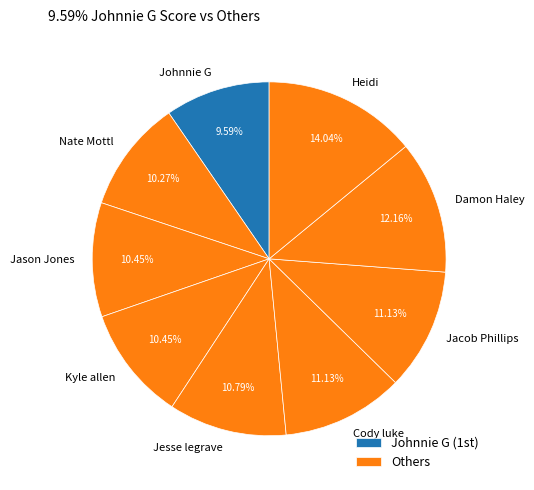

To the nearest percent, what percentage of the pie is Nate Mottl?

10%